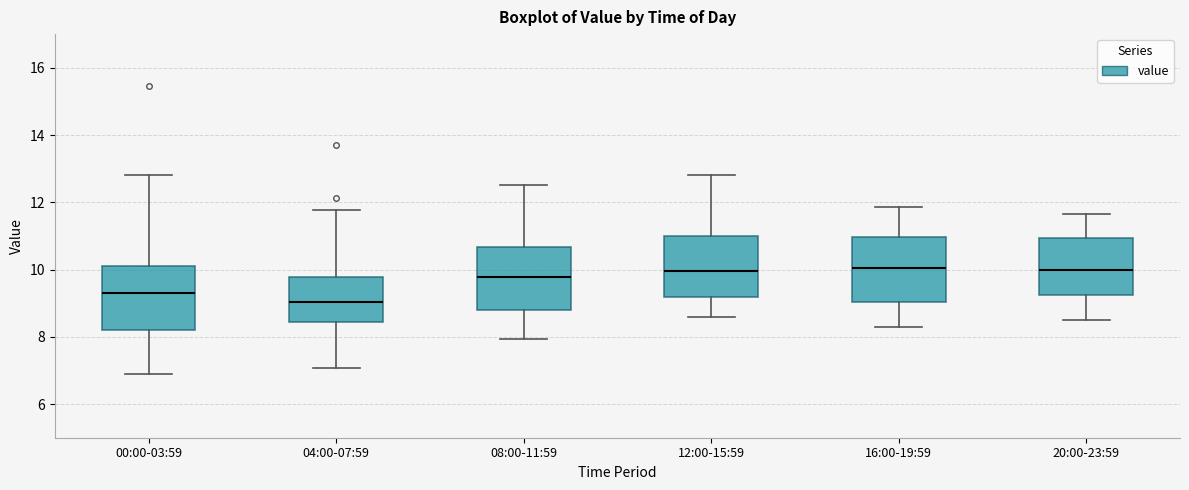

Where does the median line of the box for 16:00-19:59 sit on the y-axis? The values are not printed on the chart, so give them approximately, as read against the axis.

10.0